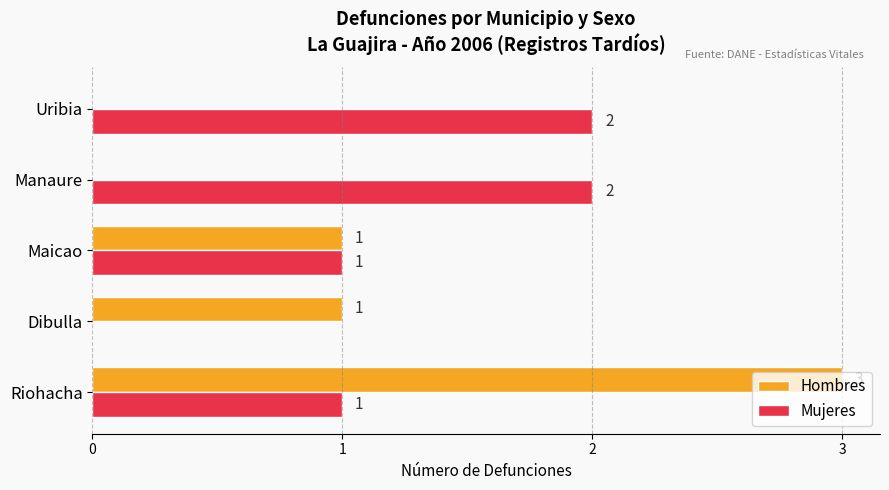

Which category has the highest value across all series?

Riohacha